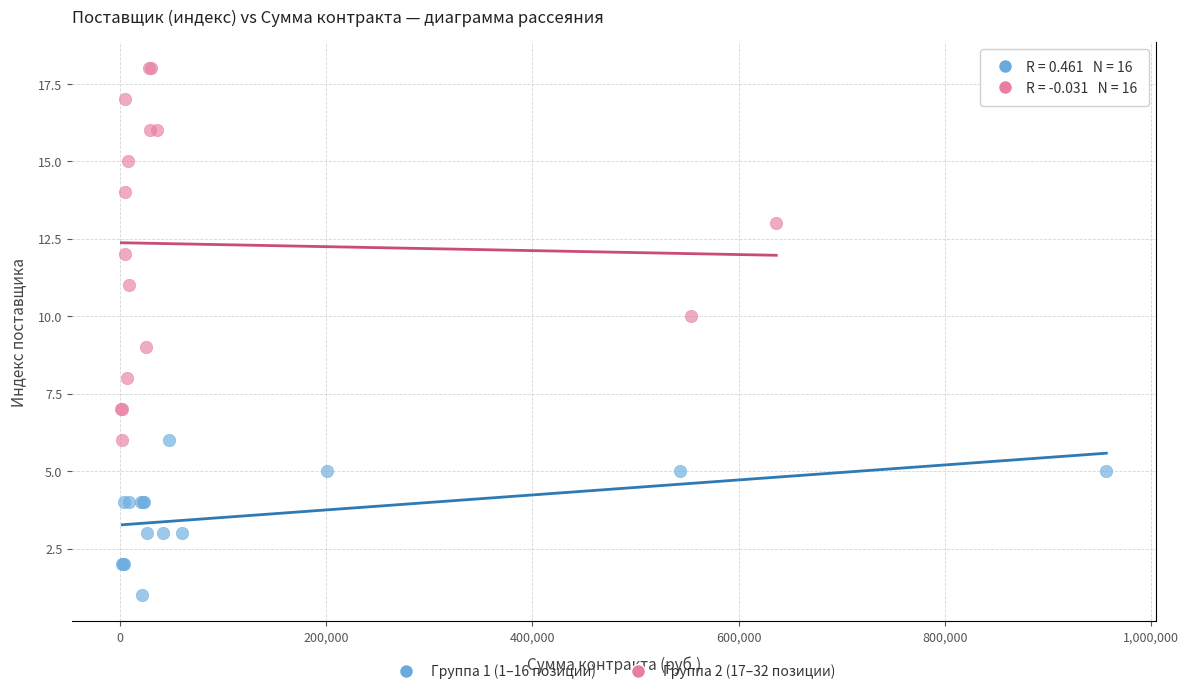

What are all the series names shown in the legend?

Группа 1 (1–16 позиции), Группа 2 (17–32 позиции)